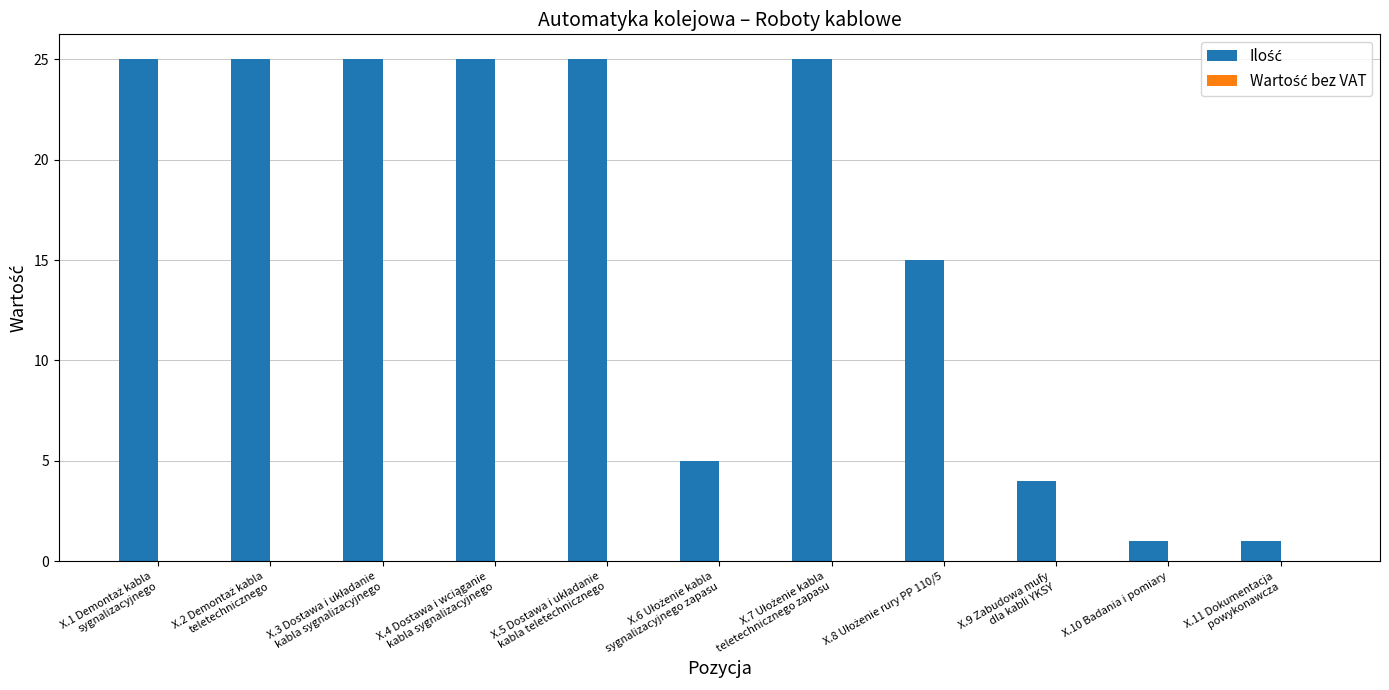

What is the label of the 2nd bar from the right?

X.10 Badania i pomiary